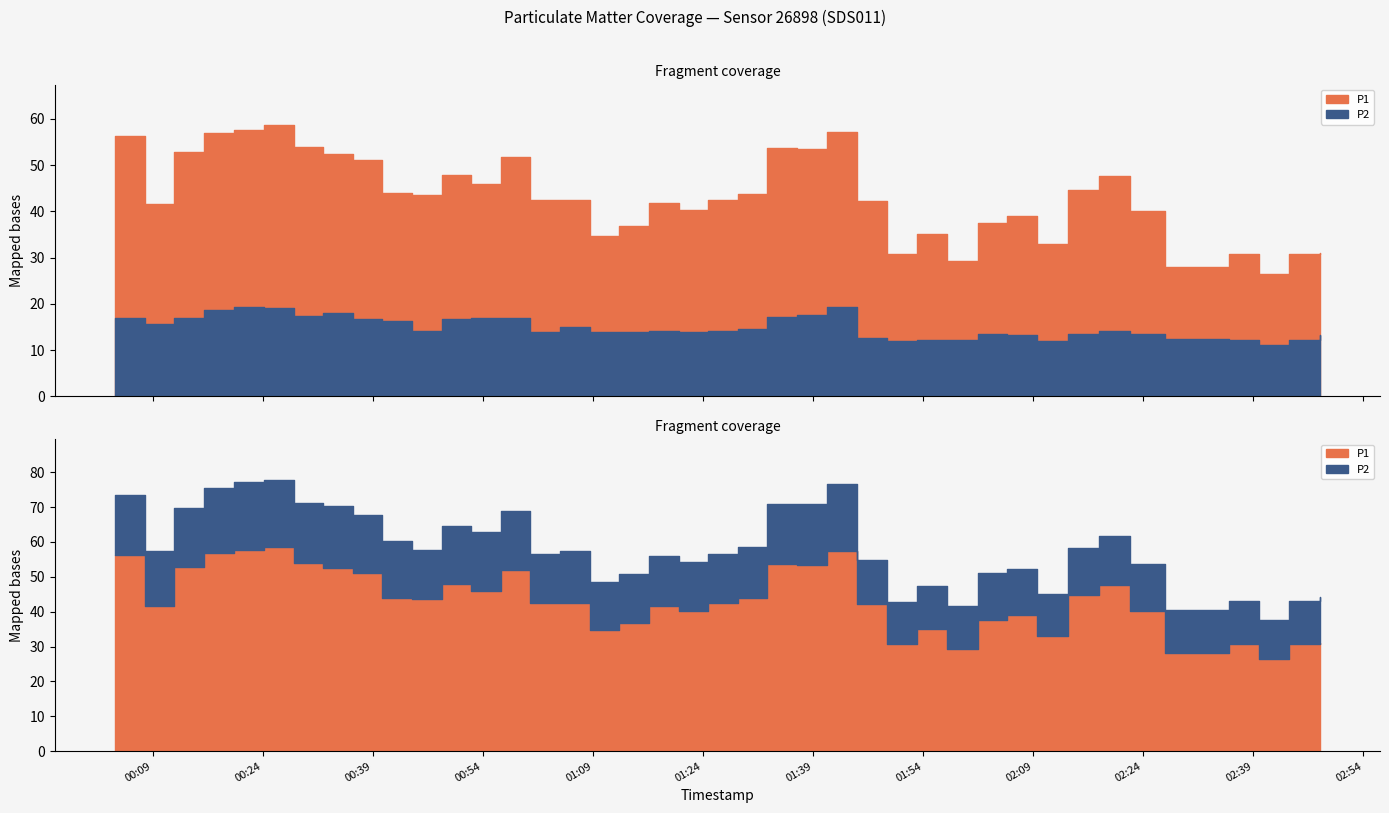

Where is the first local minimum for P2?

2023-02-28T00:07:52